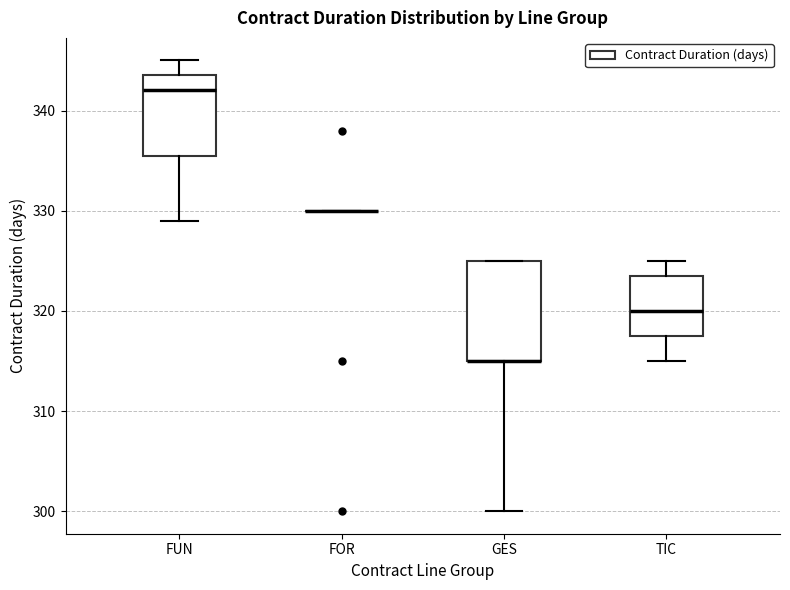

Reading left to right, read every box against the y-axis: the position of its median line, the range the box covers, and the ends of its whiskers. The values are not printed on the chart, so give them approximately, as read against the axis.

FUN: median 342, box 336 to 344, whiskers 329 to 345
FOR: box collapsed to a line at 330, whiskers 330 to 330
GES: median 315 (drawn on the box's lower edge), box 315 to 325, whiskers 300 to 325
TIC: median 320, box 318 to 324, whiskers 315 to 325